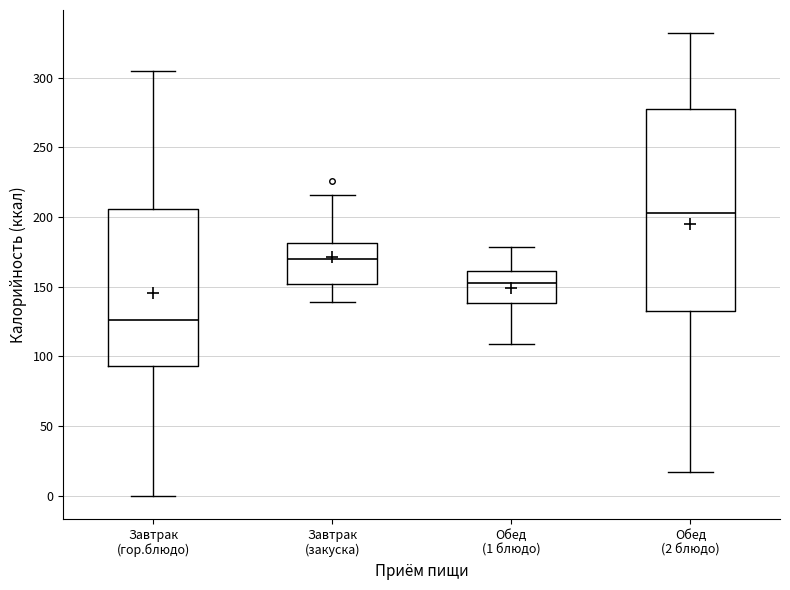

Reading left to right, transcribe this box plot: for each box, give where its median line is, the range the box spans, and where its two whiskers end, as read against the y-axis. The values are not printed on the chart, so give them approximately, as read against the axis.

Завтрак (гор.блюдо): median 125, box 95 to 205, whiskers 0 to 305
Завтрак (закуска): median 170, box 150 to 180, whiskers 140 to 215
Обед (1 блюдо): median 155, box 140 to 160, whiskers 110 to 180
Обед (2 блюдо): median 205, box 135 to 275, whiskers 15 to 330